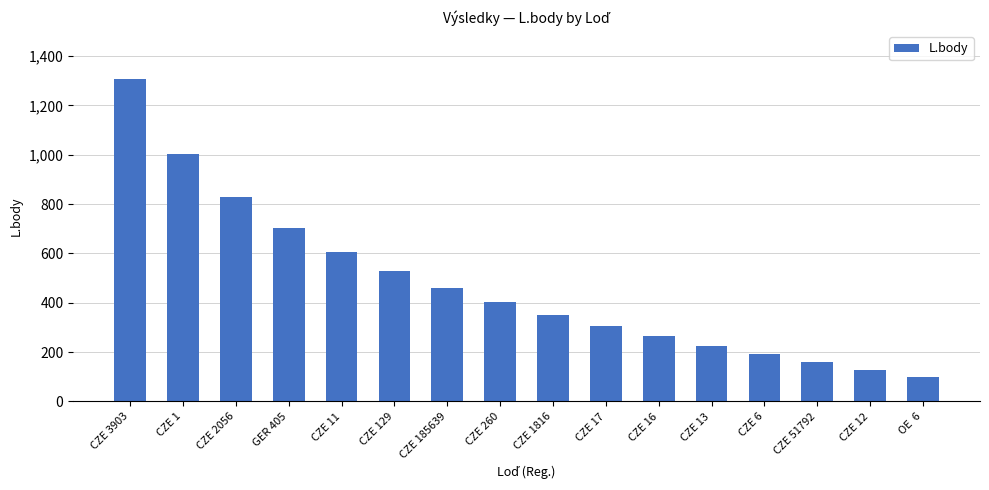

The chart shows a value of 1244 at GER 405. True or false?

False